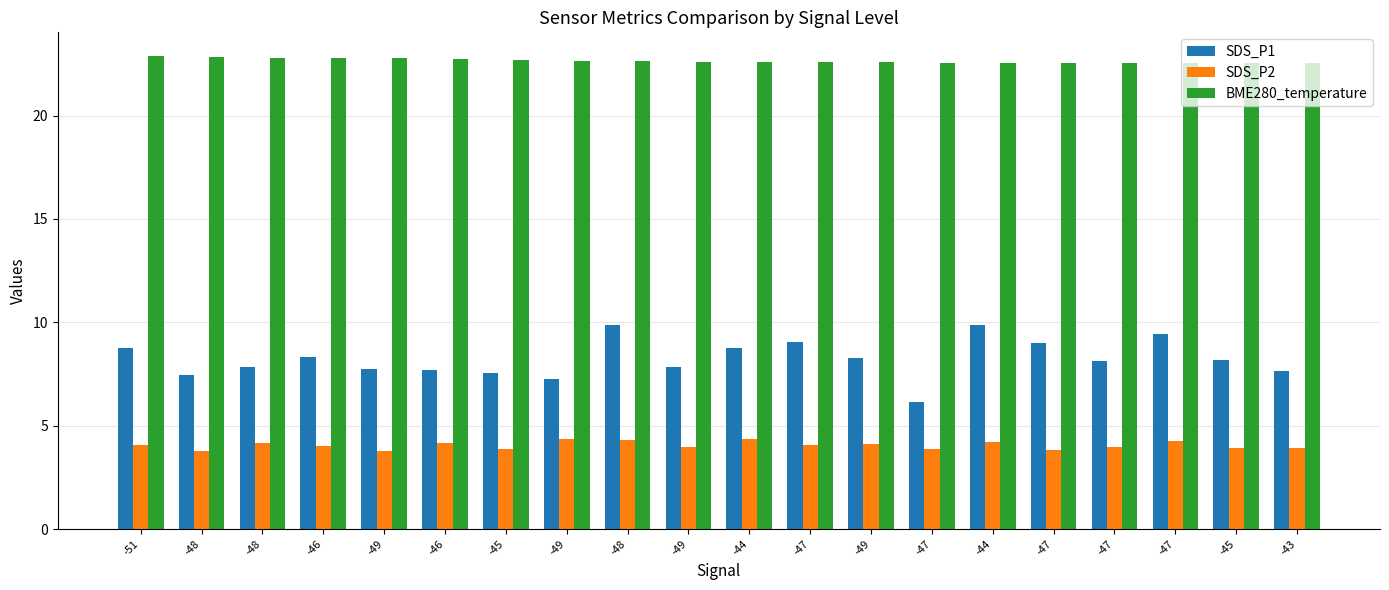

How many categories are shown in the chart?

20